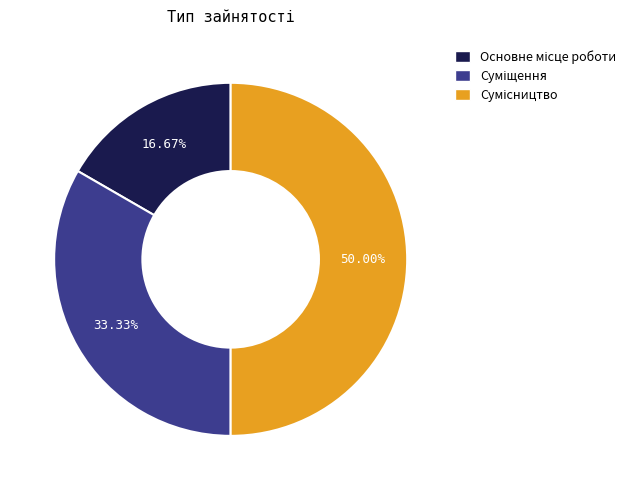

To the nearest percent, what is the difference between the largest and smallest slice percentages?

33%